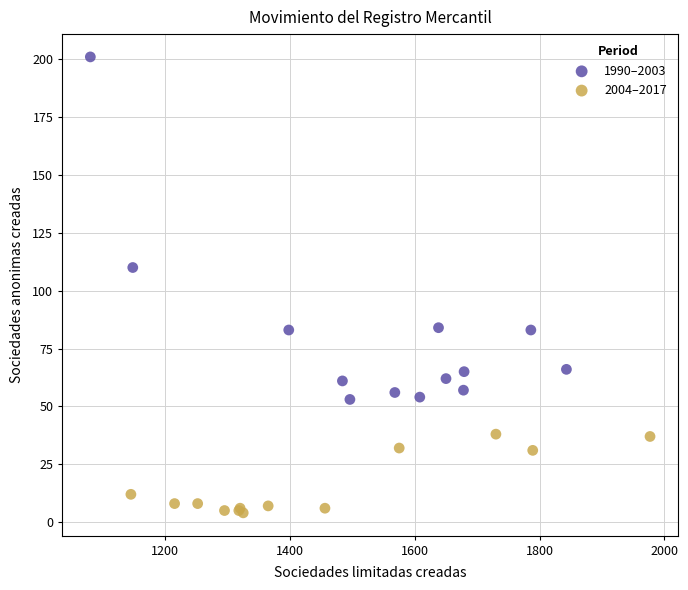

Which series reaches the maximum Y coordinate?

1990–2003